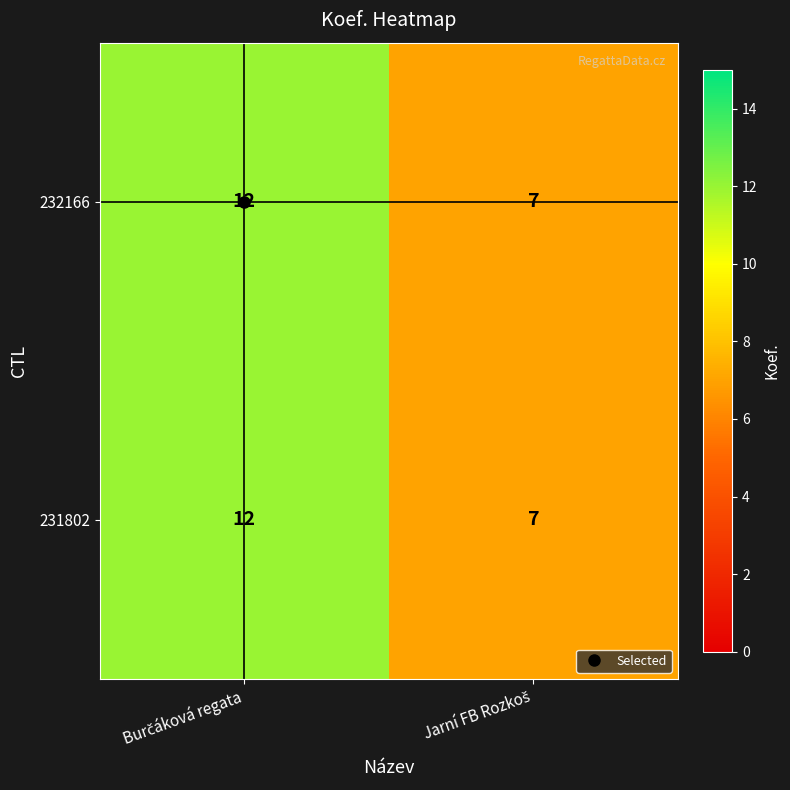

What is the lowest value of the 232166 series?

7